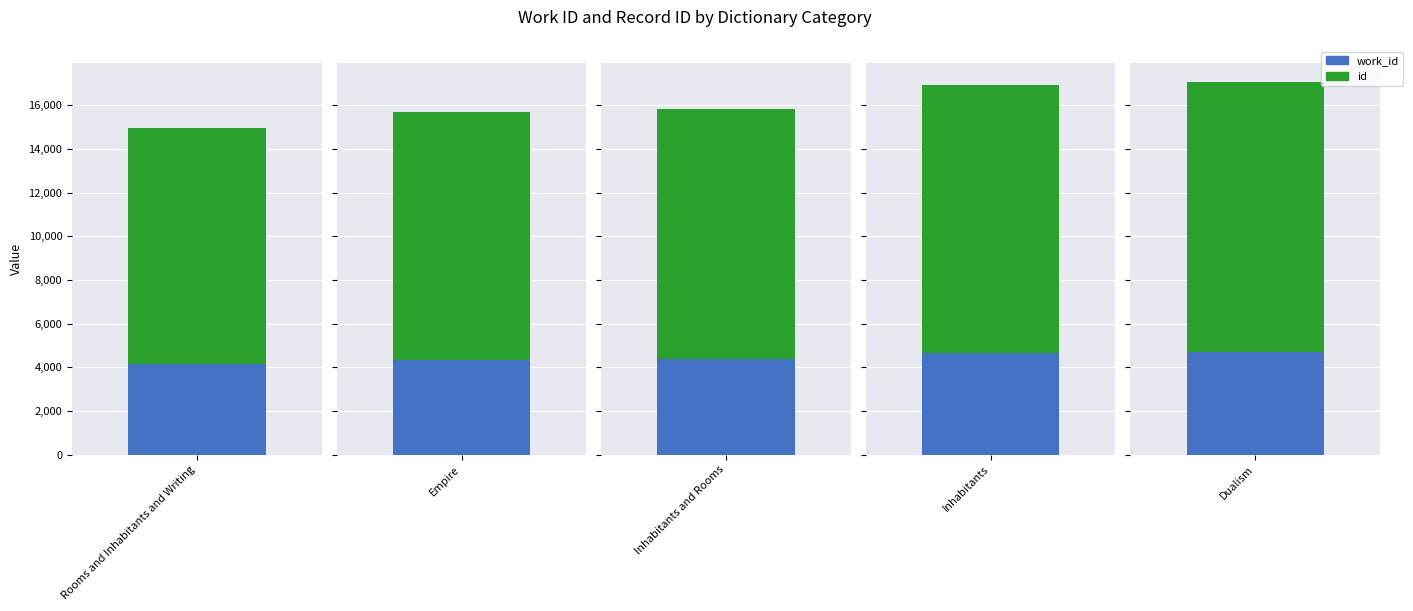

Where is work_id nearest to the value 4426?

Inhabitants and Rooms